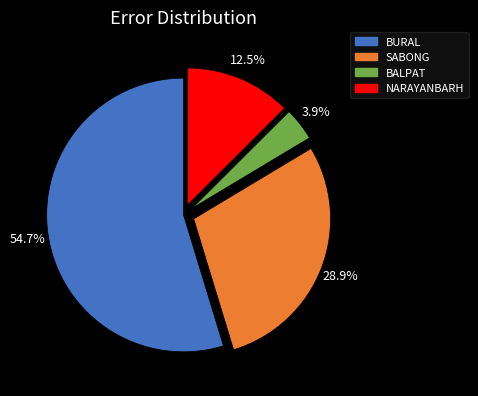

Is there a majority slice in this chart?

Yes